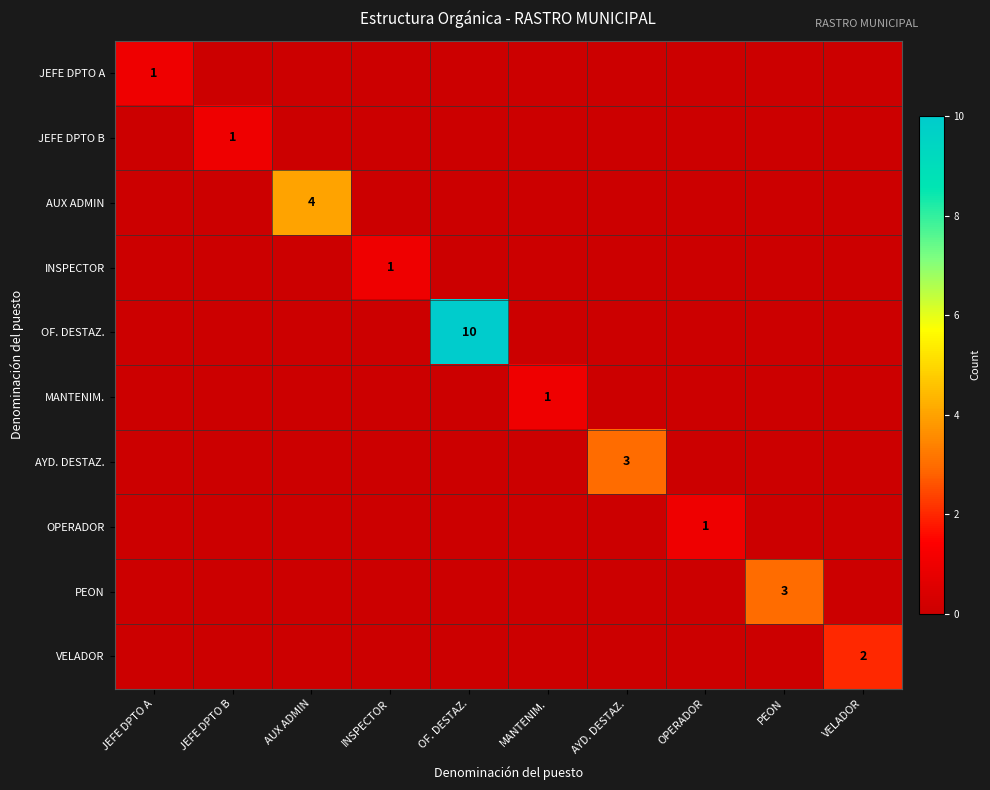

Is it true that AUX ADMIN equals 1 at AUX ADMIN?

False